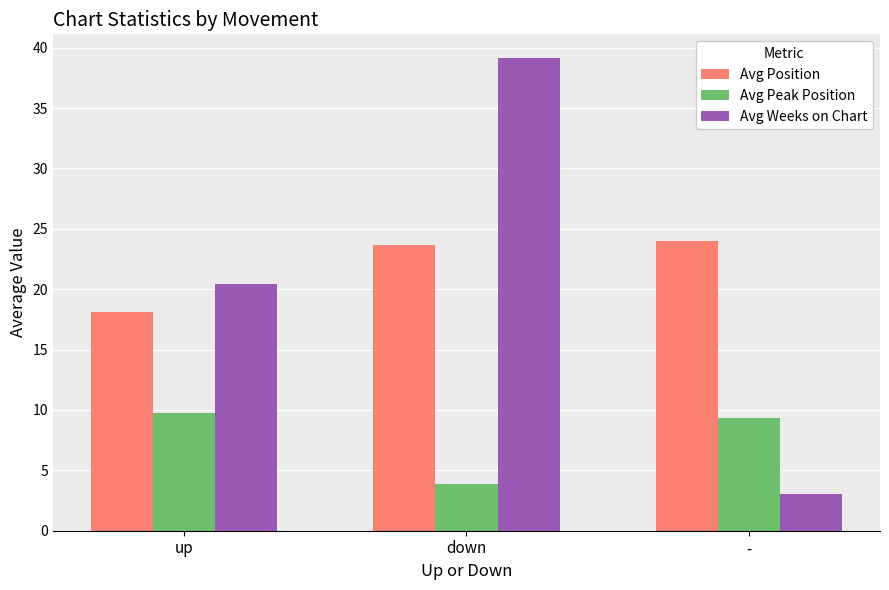

Rank the categories by Avg Peak Position value from highest to lowest.

up, -, down